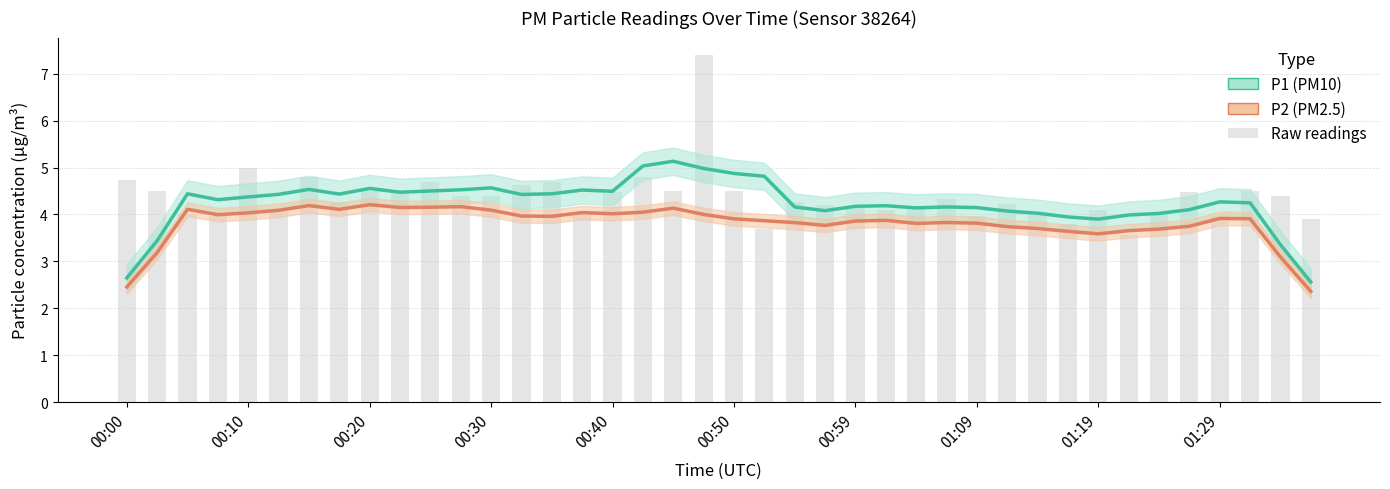

Which series changed the most between 13 and 16?

P1 (PM10) trend